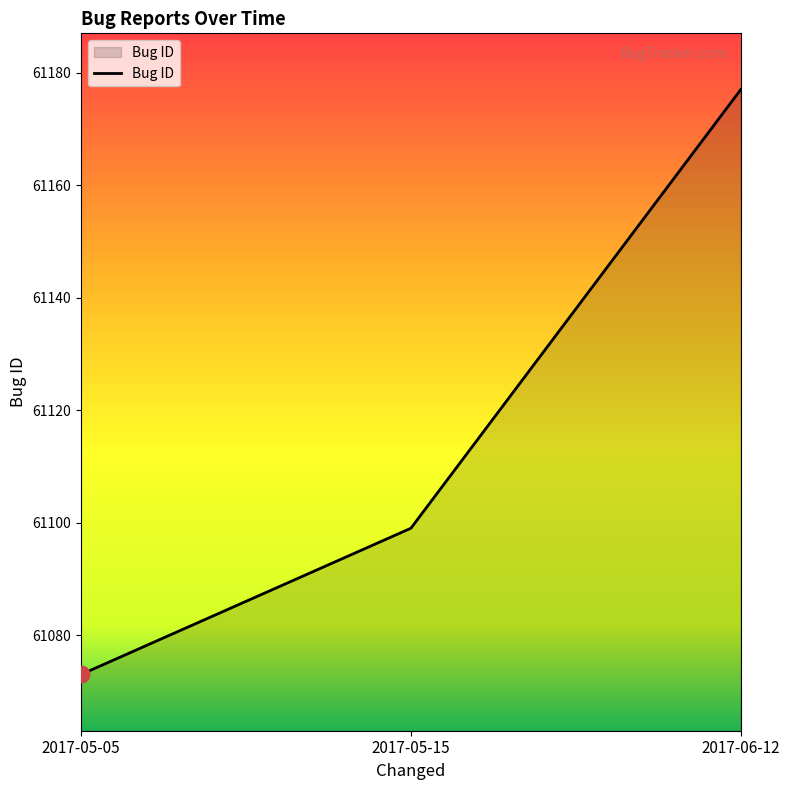

Which has a higher value, 2017-05-05 or 2017-05-15?

2017-05-15